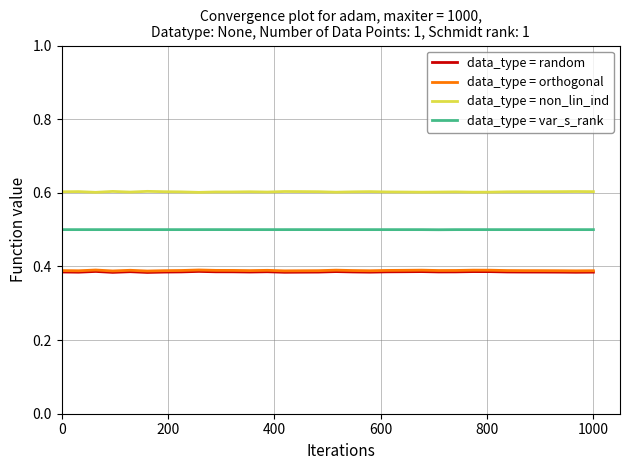

True or false: data_type = non_lin_ind and data_type = var_s_rank cross at least once.

False